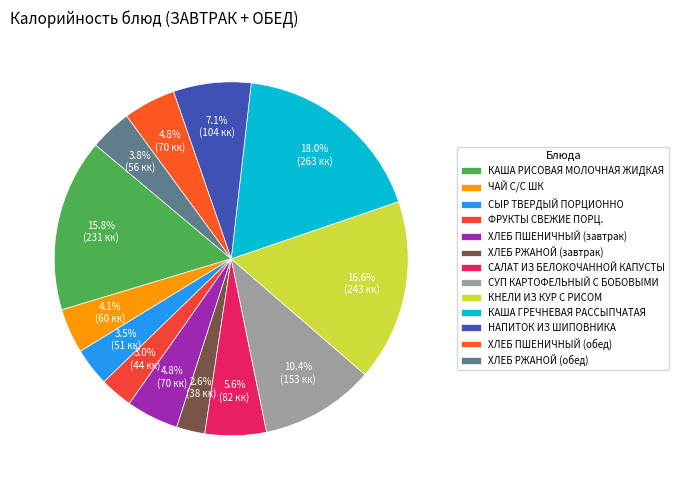

To the nearest percent, what is the difference between the ЧАЙ С/С ШК and ХЛЕБ ПШЕНИЧНЫЙ (обед) slice percentages?

1%